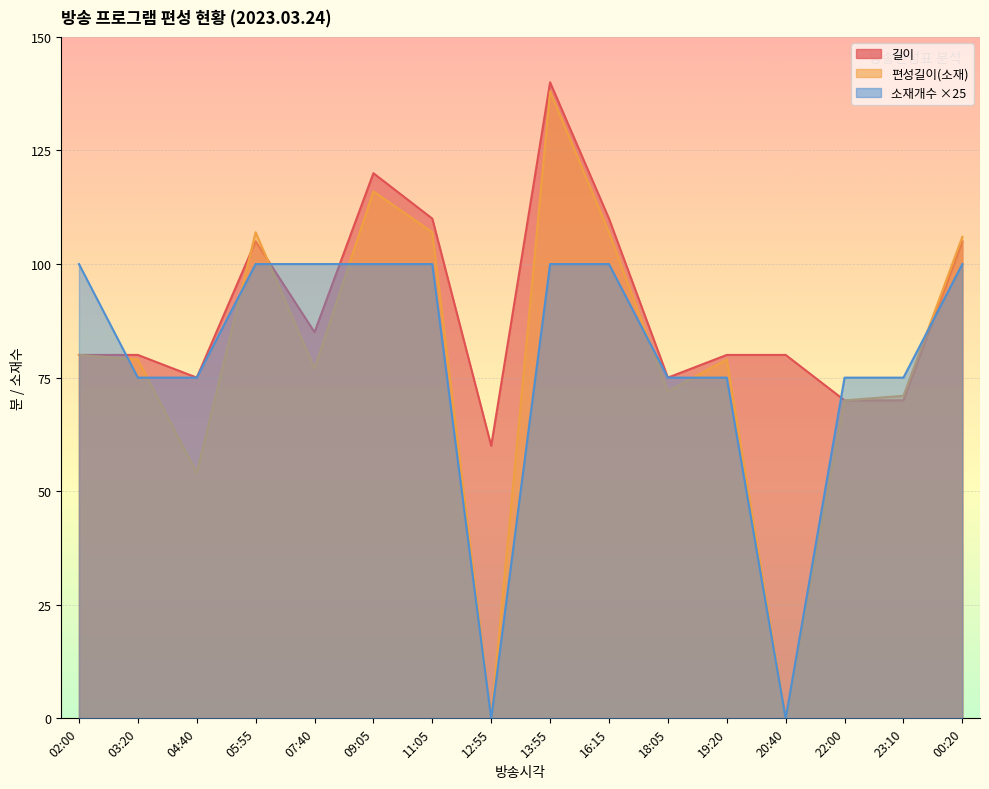

Reading left to right, list all the values displayed in this chart.

길이: 02:00=80	03:20=80	04:40=75	05:55=105	07:40=85	09:05=120	11:05=110	12:55=60	13:55=140	16:15=110	18:05=75	19:20=80	20:40=80	22:00=70	23:10=70	00:20=105
편성길이(소재): 02:00=80	03:20=79	04:40=54	05:55=107	07:40=77	09:05=116	11:05=107	12:55=0	13:55=138	16:15=107	18:05=72	19:20=79	20:40=0	22:00=70	23:10=71	00:20=106
소재개수: 02:00=100	03:20=75	04:40=75	05:55=100	07:40=100	09:05=100	11:05=100	12:55=0	13:55=100	16:15=100	18:05=75	19:20=75	20:40=0	22:00=75	23:10=75	00:20=100